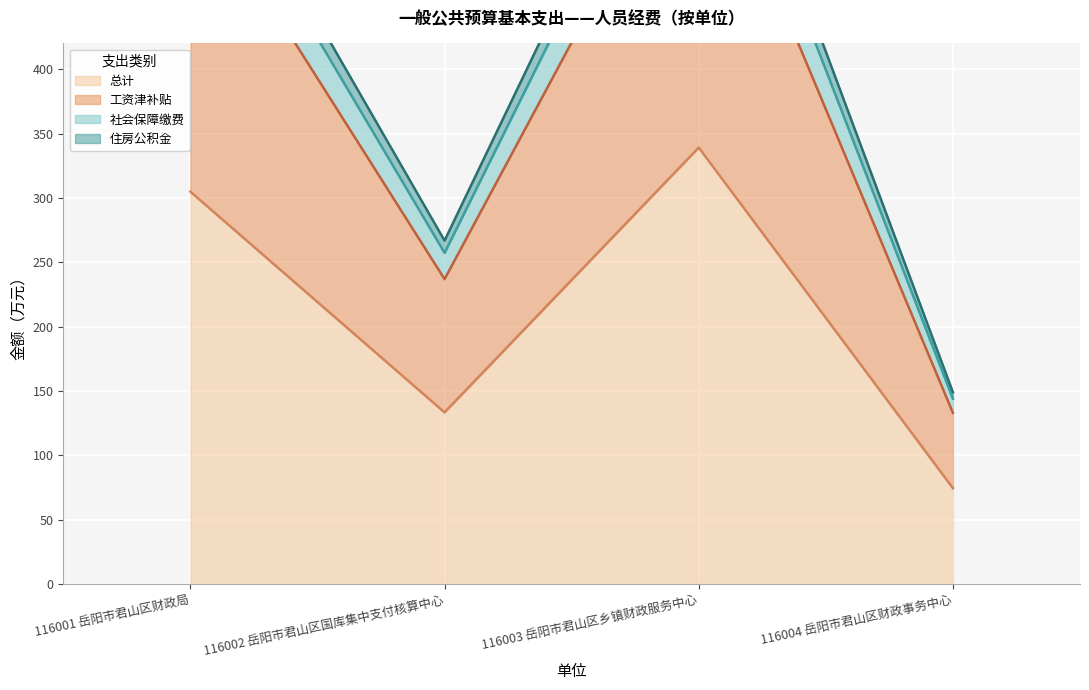

What is the label of the 1st point from the left?

116001 岳阳市君山区财政局